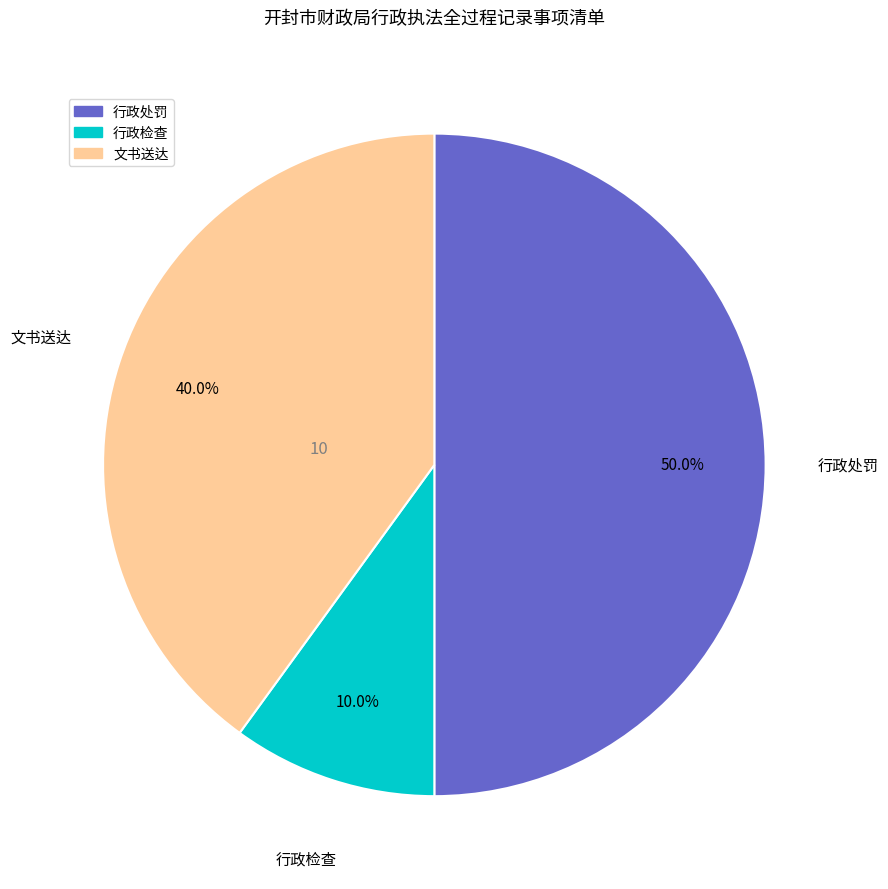

To the nearest percent, what is the combined percentage of 行政处罚 and 文书送达?

90%